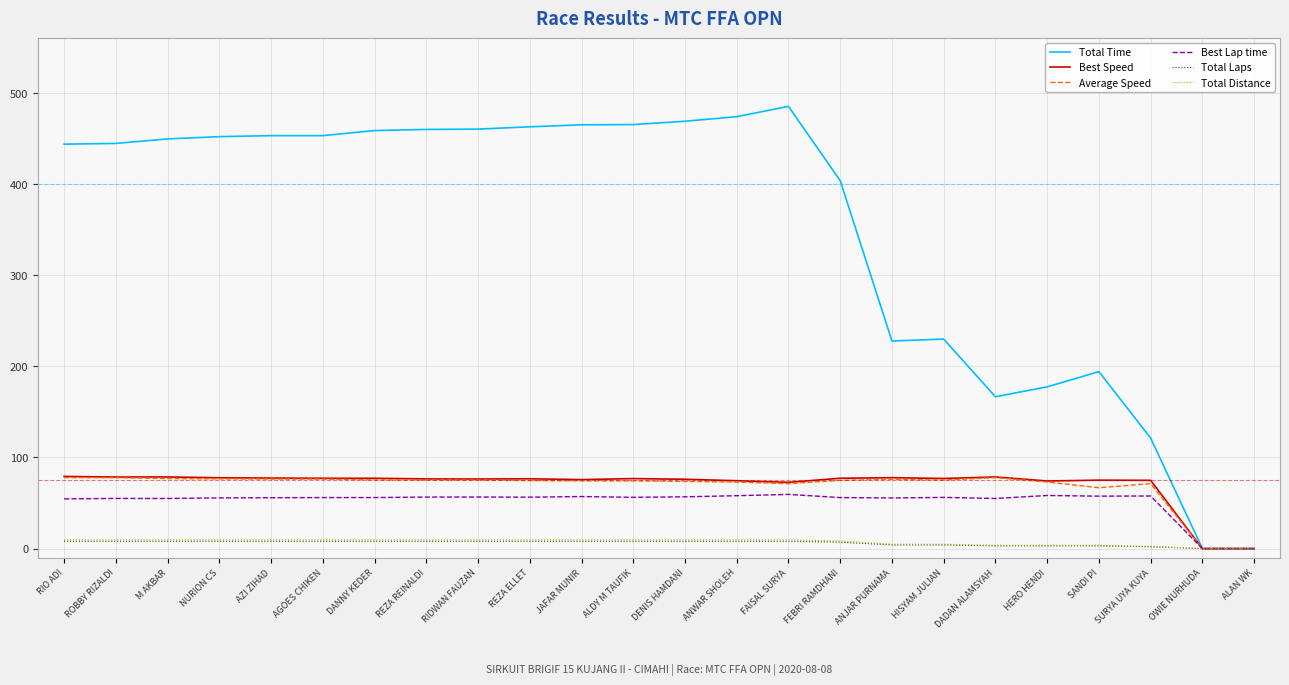

What is the total value across all series at ALDY M TAUFIK?

690.1